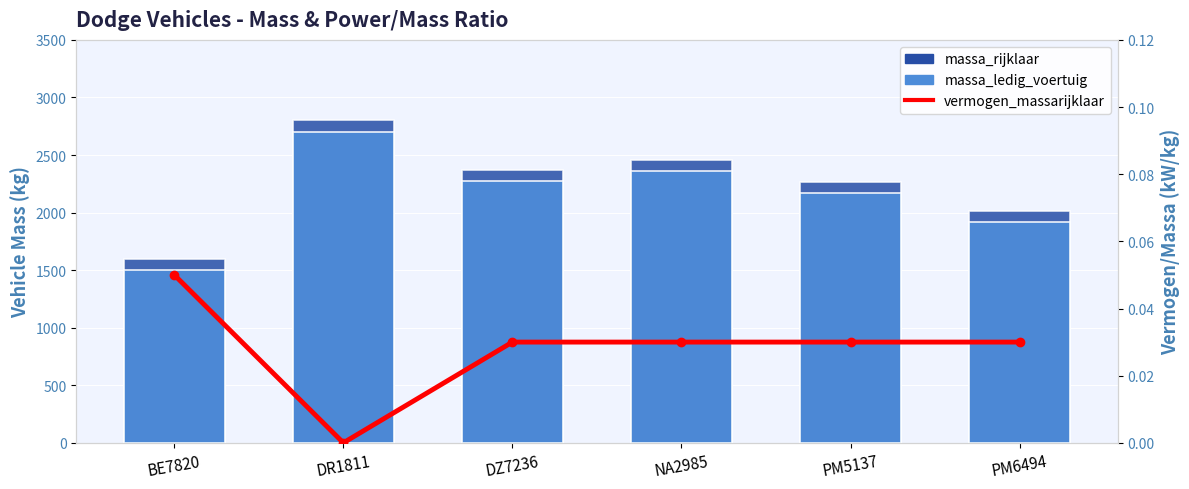

The value of massa_ledig_voertuig at DR1811 is 4729.2. True or false?

False